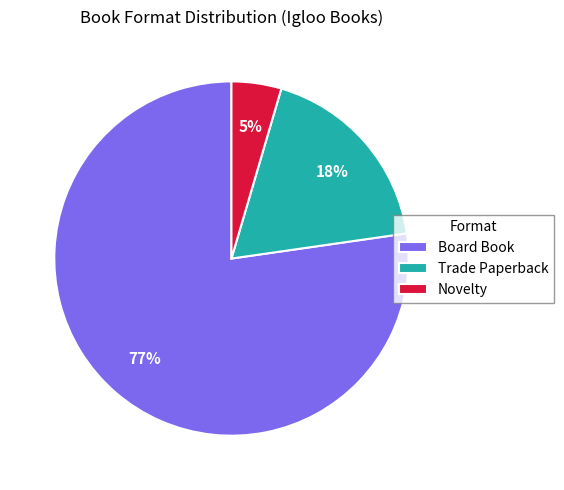

Which category has the smallest portion of the pie?

Novelty